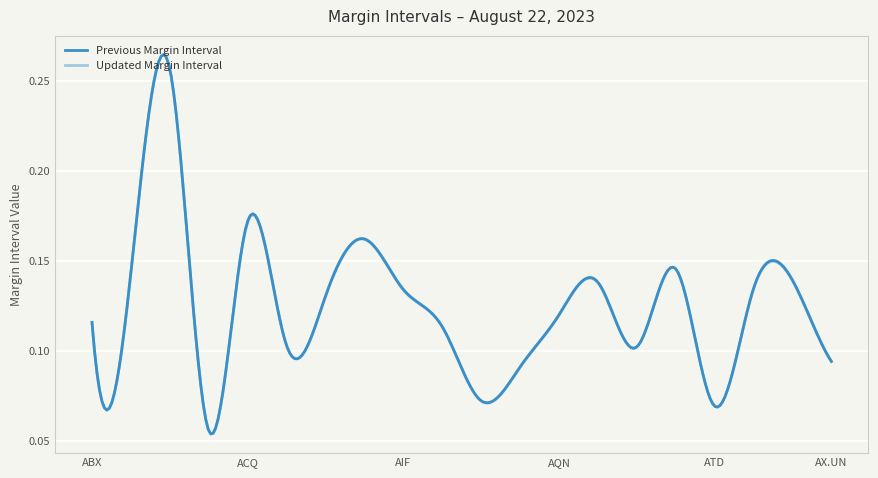

How many lines are shown in the chart?

2